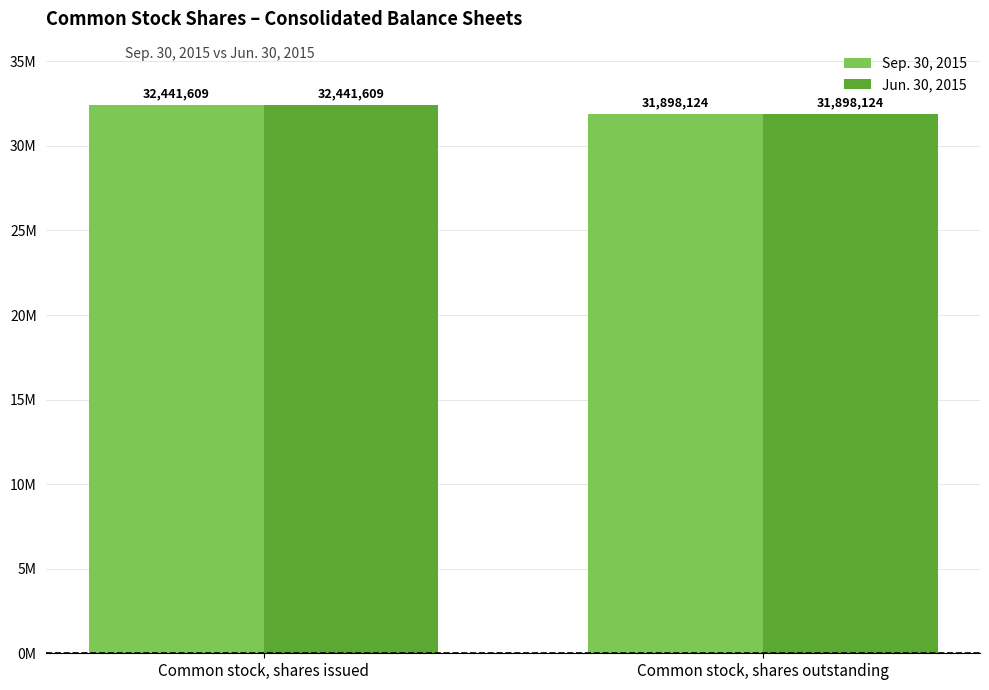

Which has a higher value, Common stock, shares issued or Common stock, shares outstanding?

Common stock, shares issued